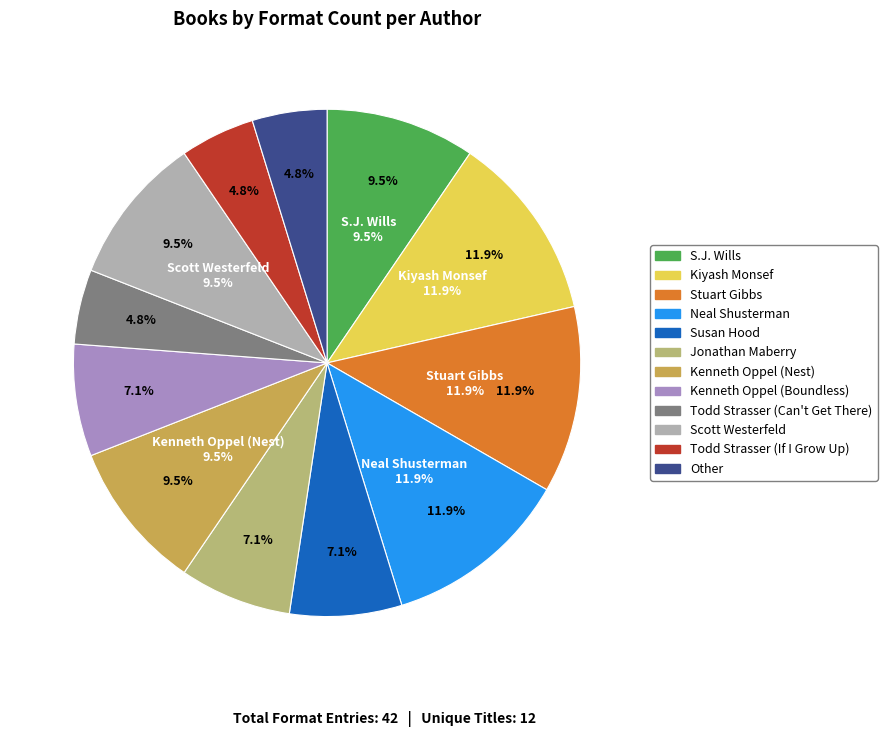

To the nearest percent, what percentage of the pie is Stuart Gibbs?

12%